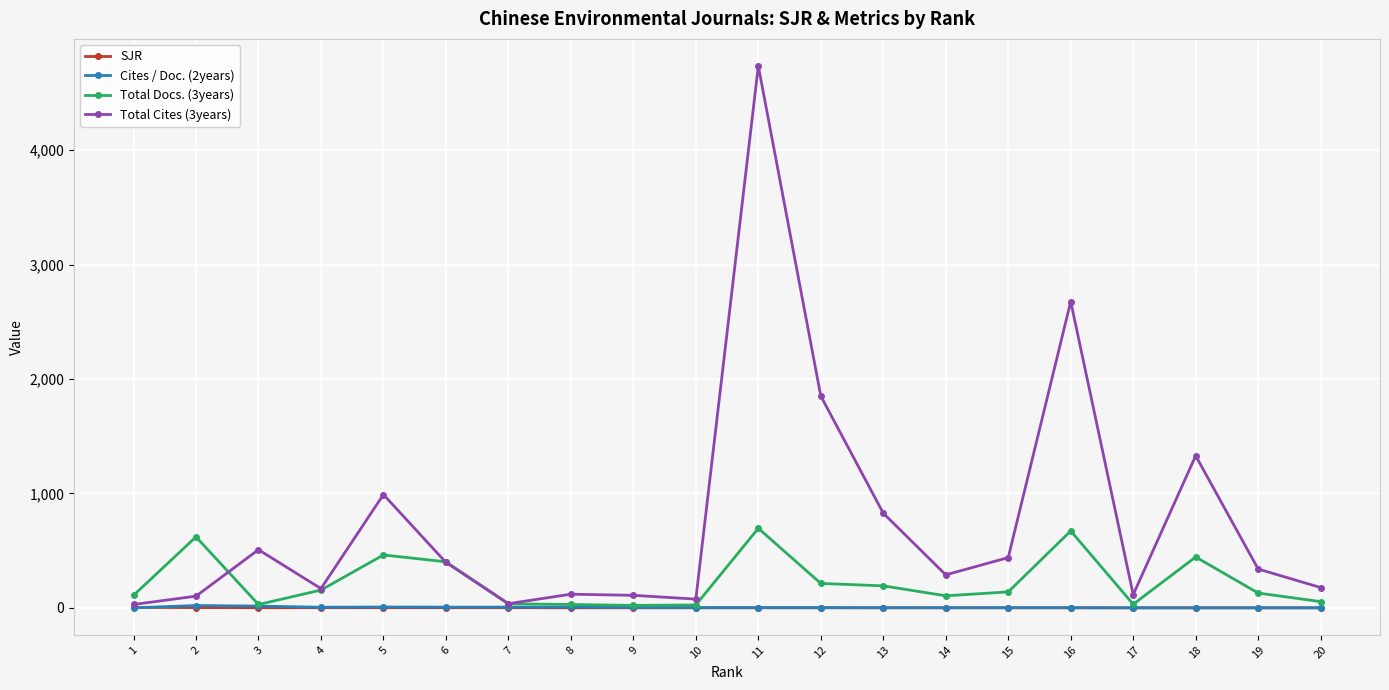

Which has a higher value, 7 or 1?

1